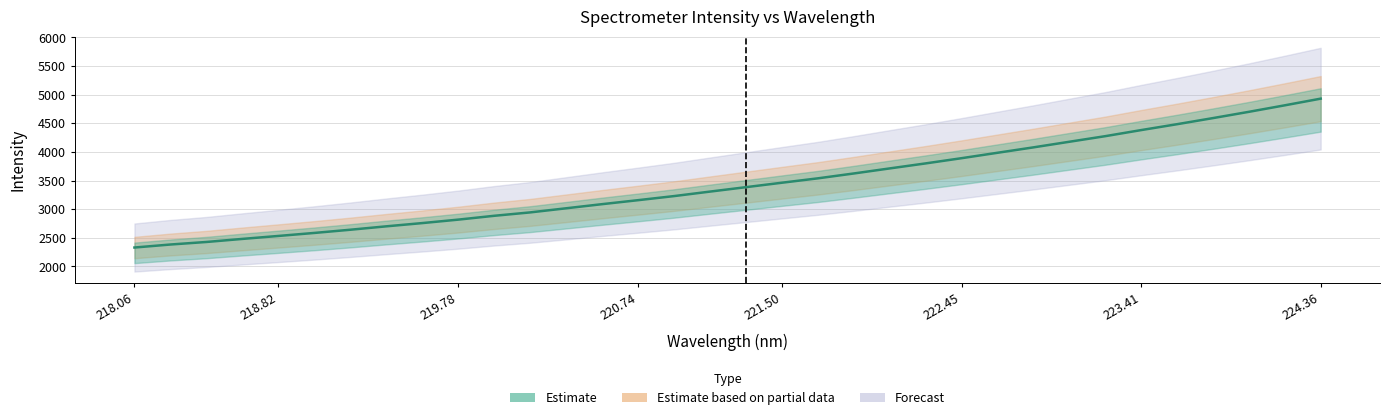

What is the value of the 13th point from the left?

3015.4